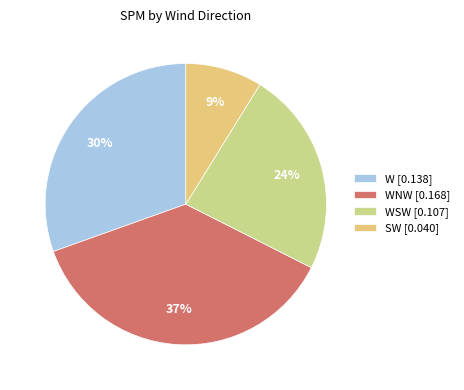

Which slice is the smallest?

SW [0.040]